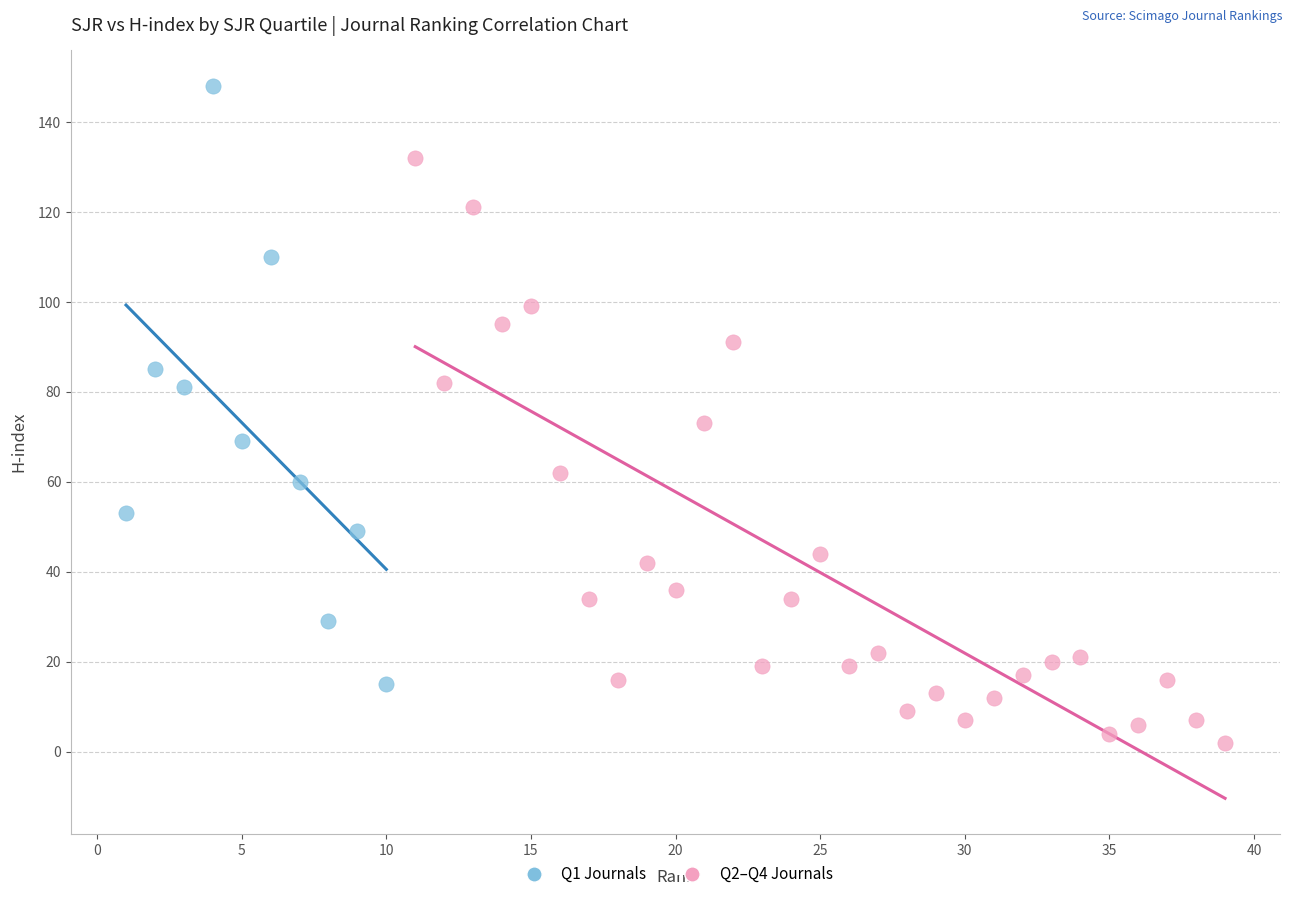

What are all the series names shown in the legend?

Q1 Journals, Q2–Q4 Journals